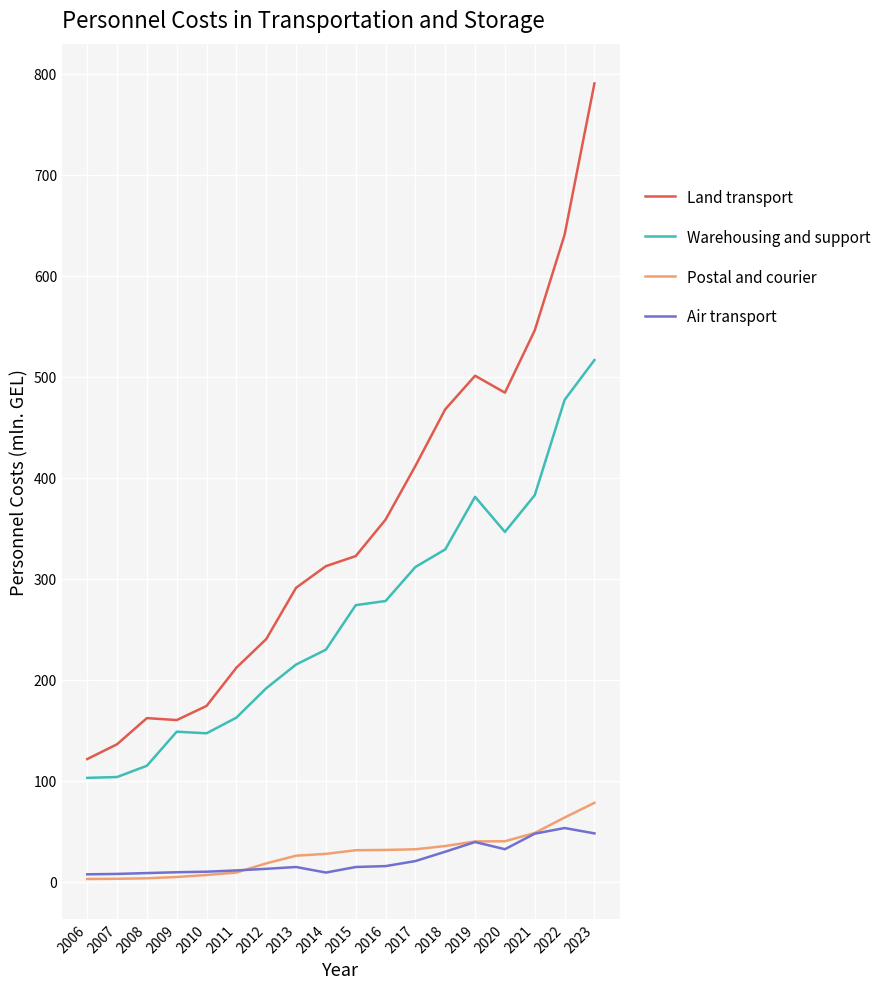

Which series has the widest spread of values?

Land transport